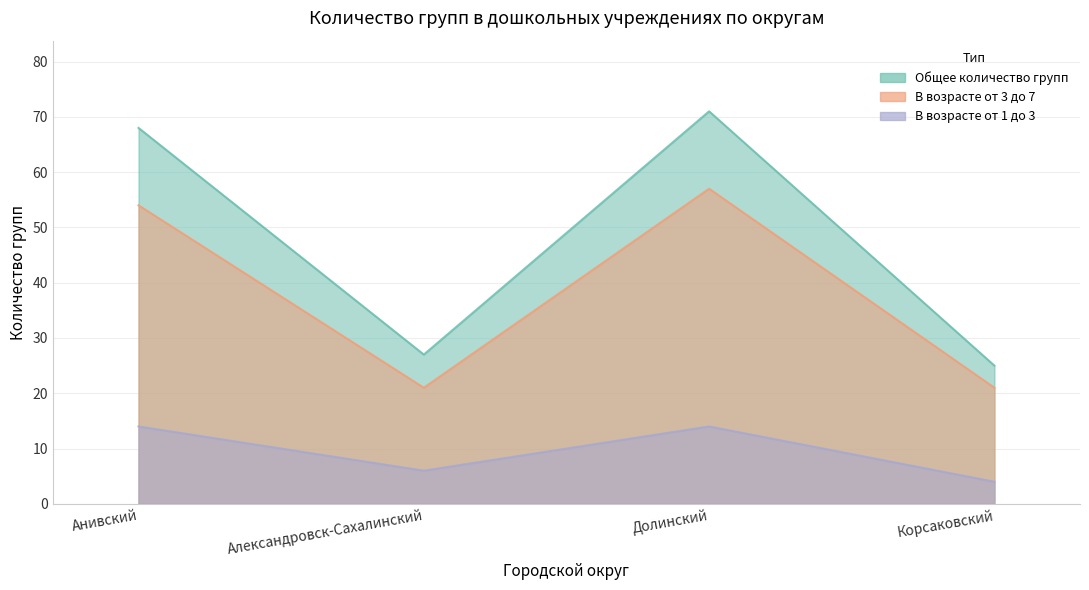

True or false: Общее количество групп and В возрасте от 1 до 3 cross at least once.

False